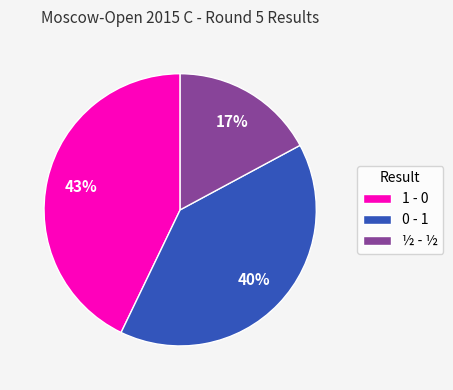

Which has a higher value, 1 - 0 or 0 - 1?

1 - 0